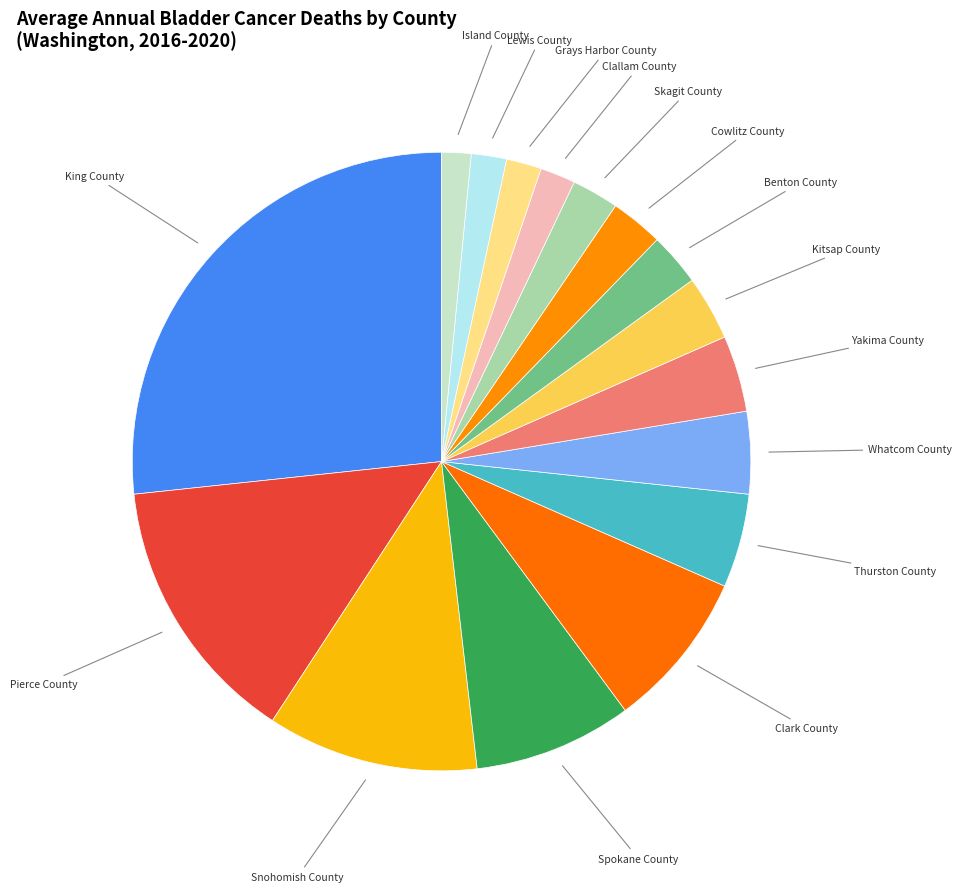

How many segments does this pie chart have?

16